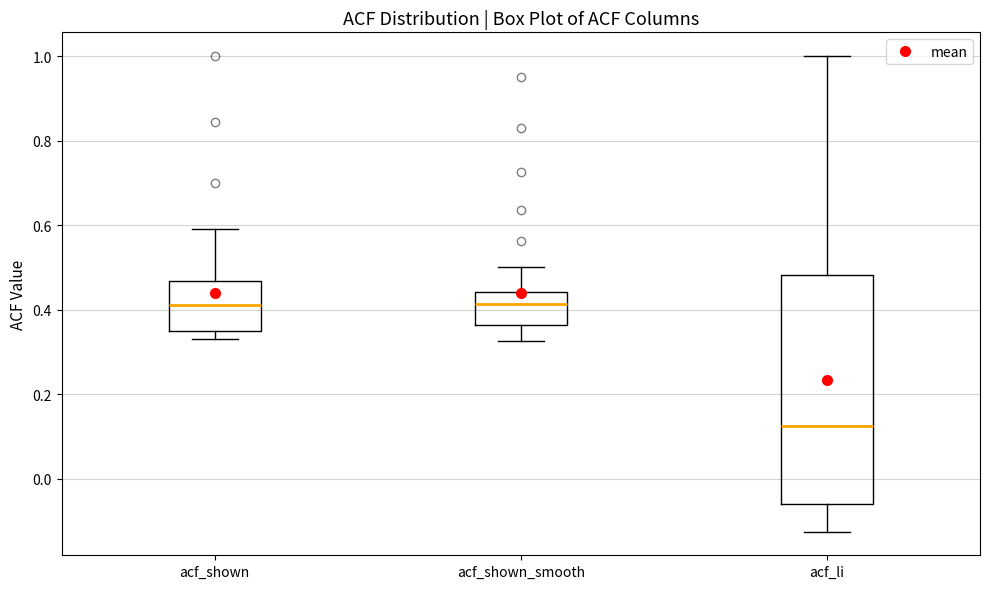

Which box has the lowest median line?

acf_li